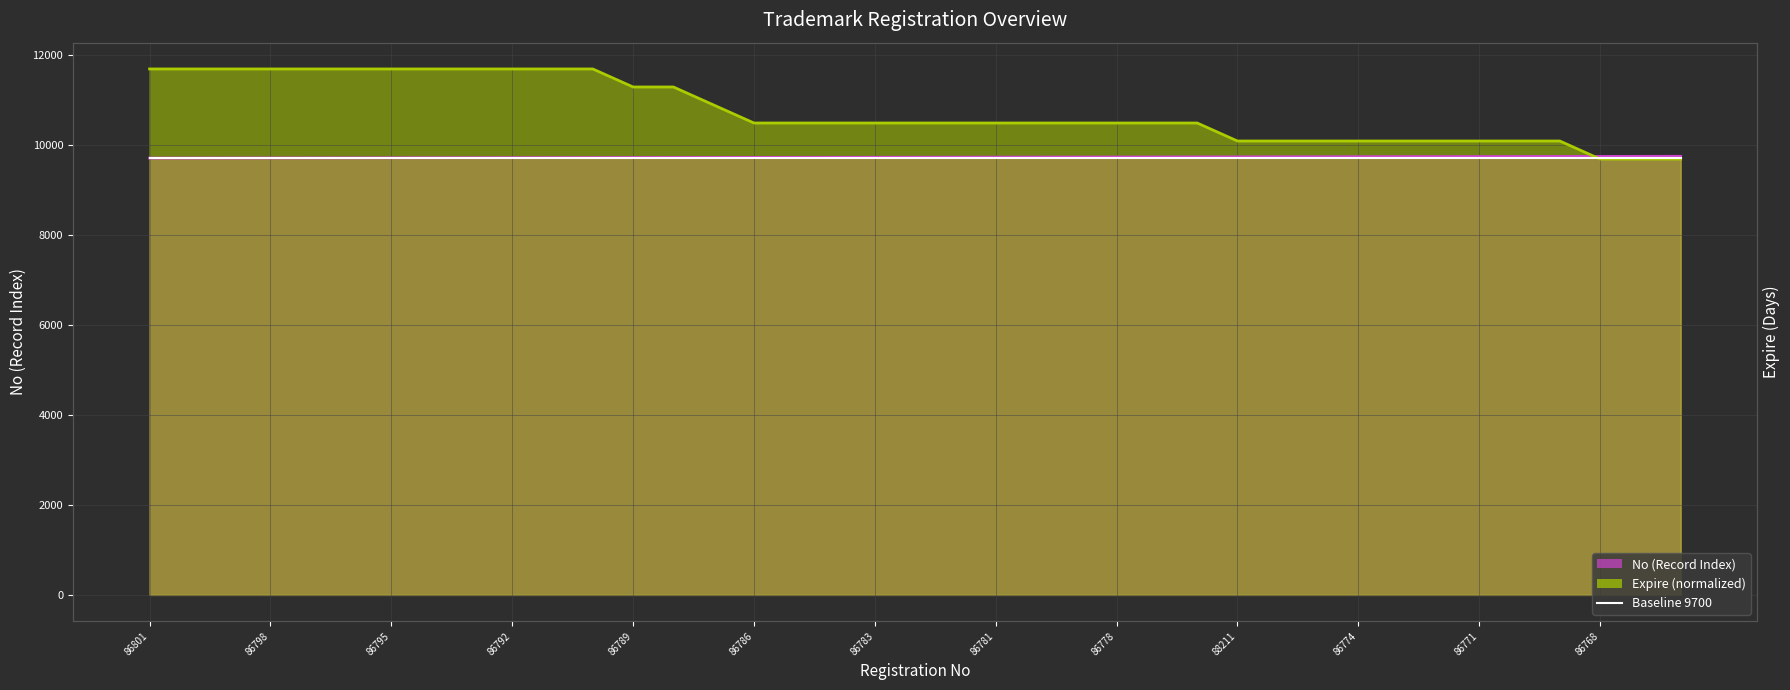

Is it true that Expire equals 10480 at 87916?

True